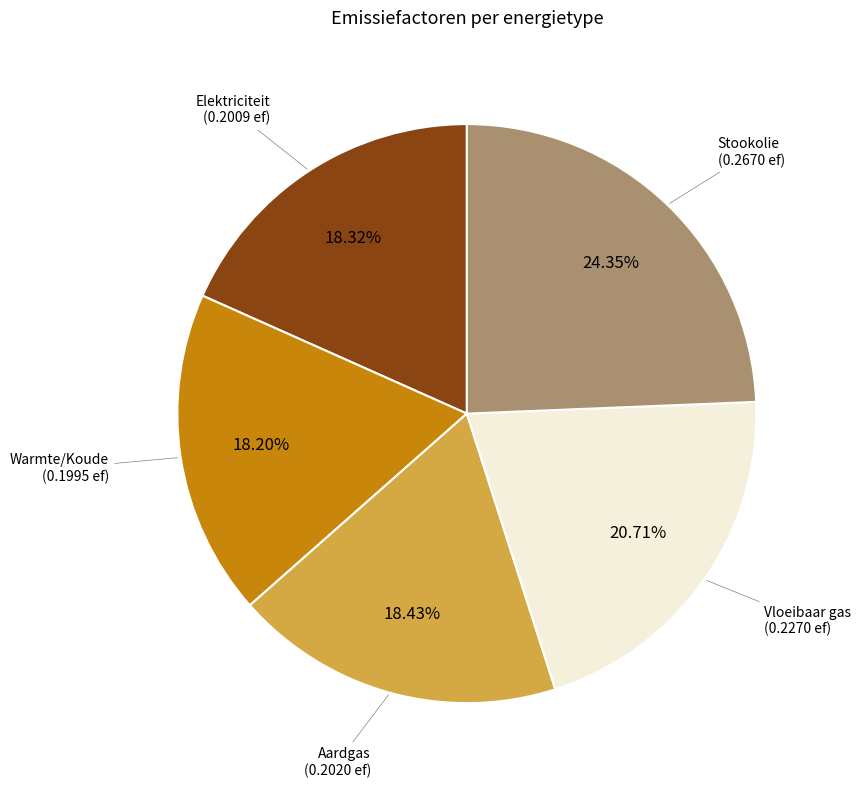

Between Aardgas and Vloeibaar gas, which is larger?

Vloeibaar gas